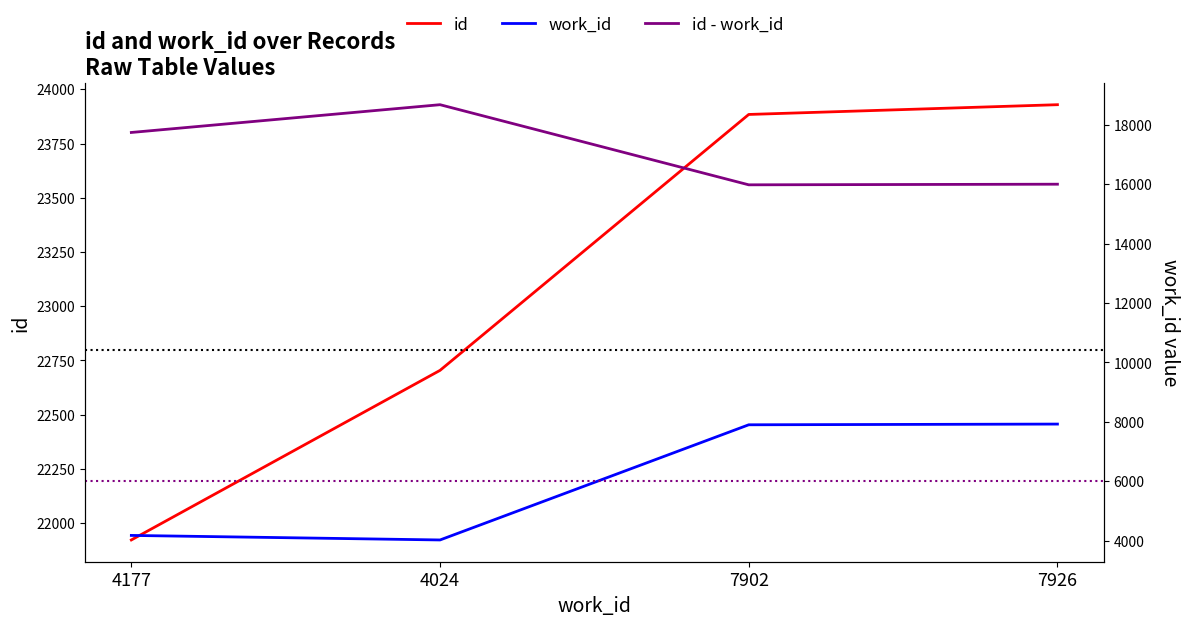

True or false: work_id and id - work_id intersect in this chart.

False